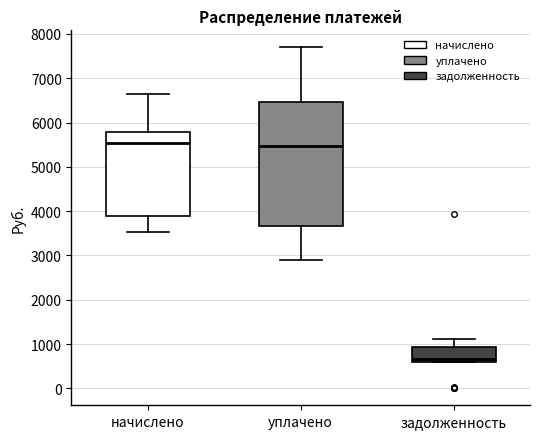

Where is the lower edge of the box for уплачено on the y-axis? The values are not printed on the chart, so give them approximately, as read against the axis.

3700